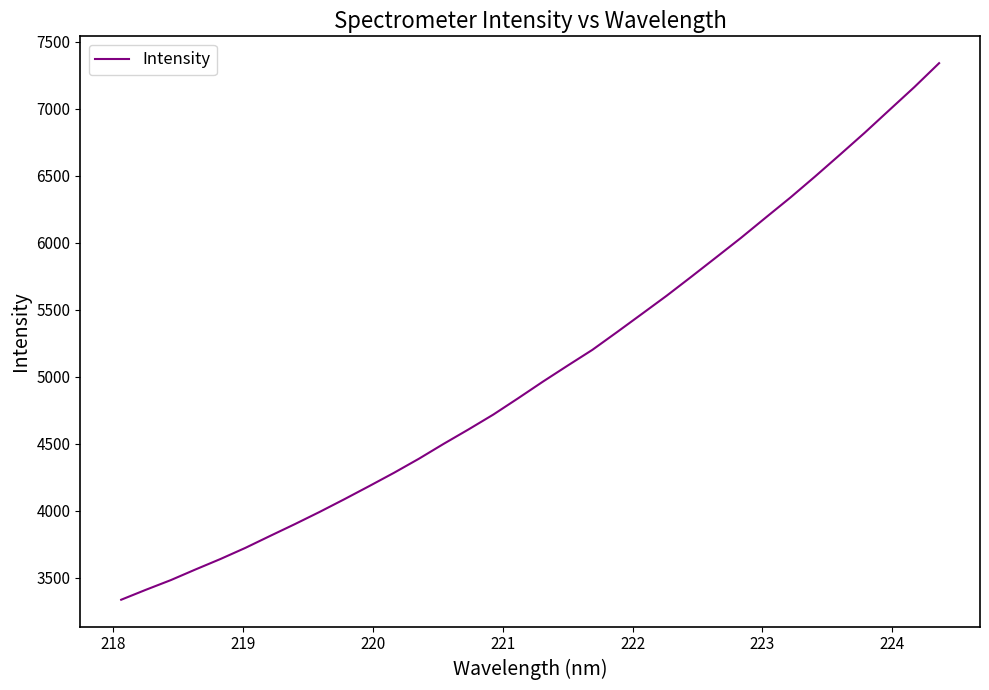

What is the minimum value shown in the chart?

3334.8